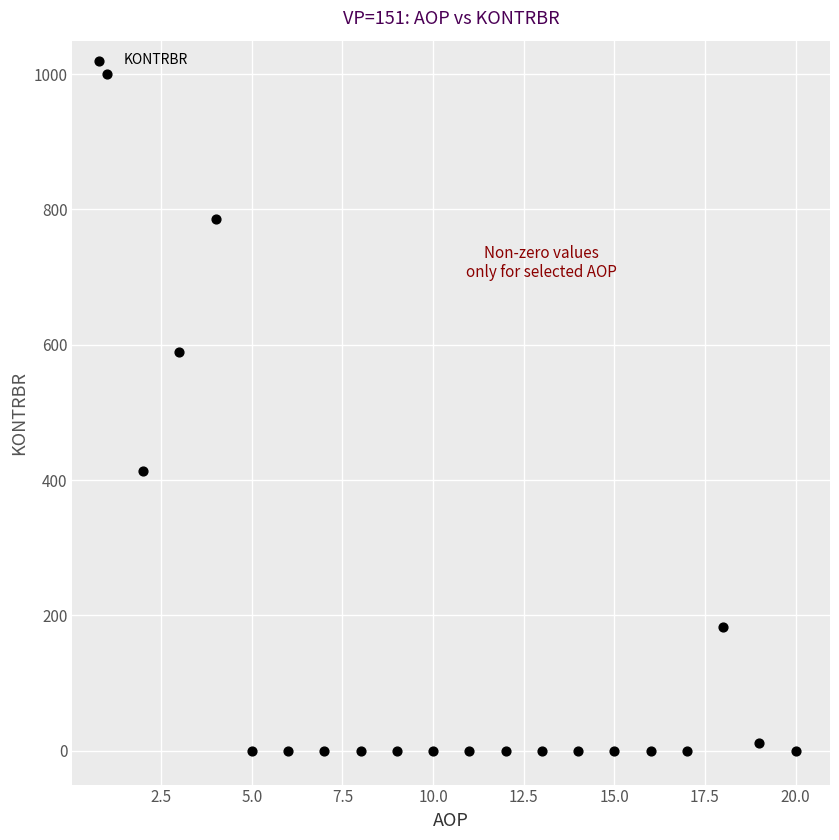

What is the range of X values (max minus min)?

19.0